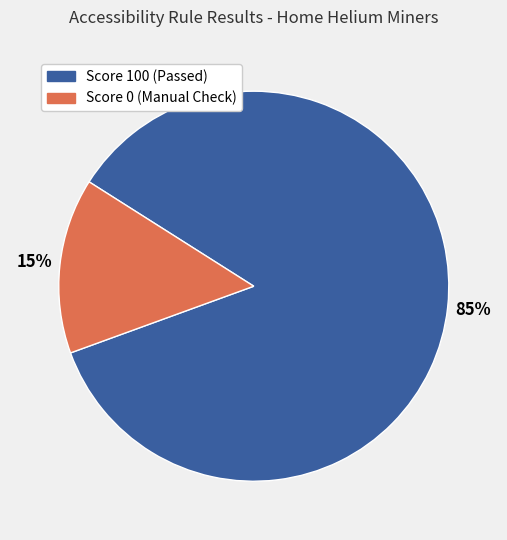

To the nearest percent, what is the average slice percentage?

50%